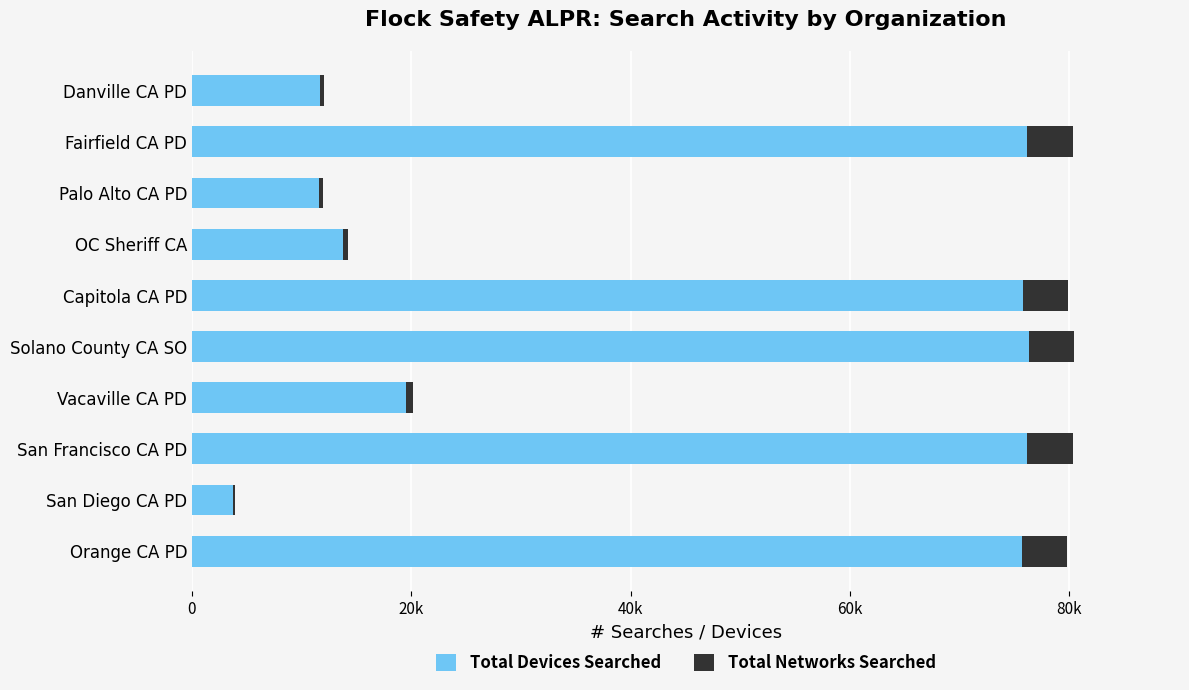

Rank the series by their average value, from lowest to highest.

Total Networks Searched, Total Devices Searched